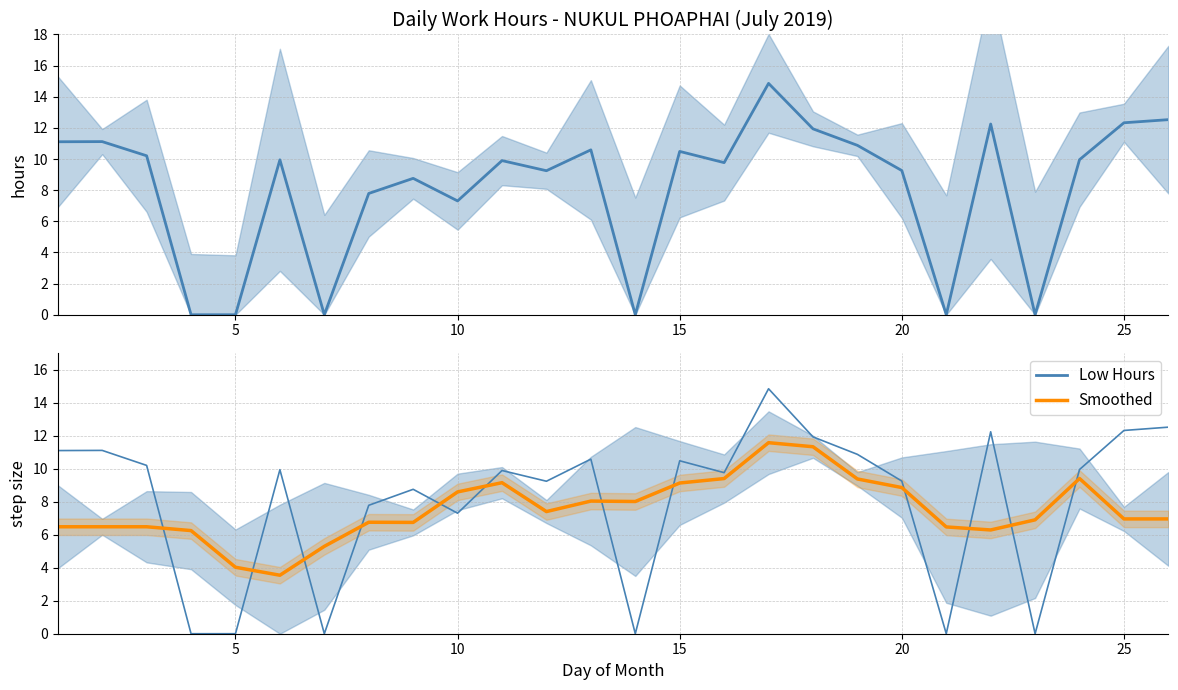

What is the difference between the second highest and second lowest values in the Smoothed series?

7.3